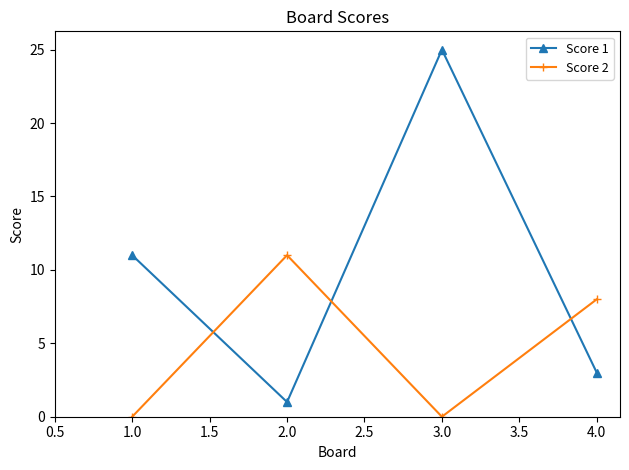

Where is the first local maximum for Score 2?

2.0